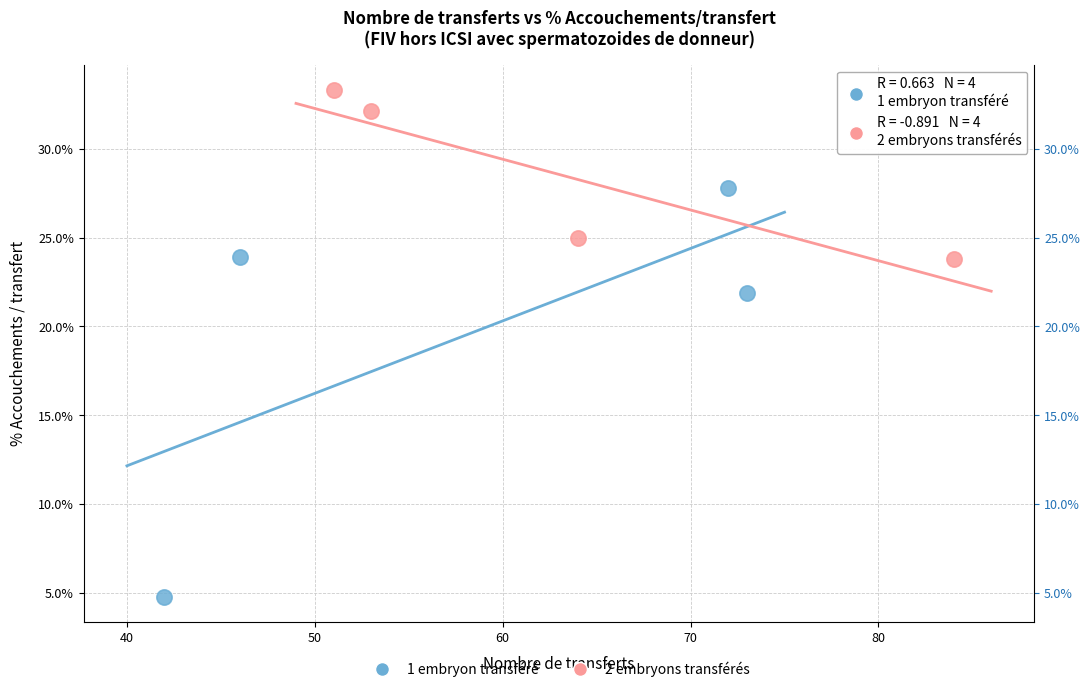

Which series has the largest Y range (max minus min)?

1 embryon transféré